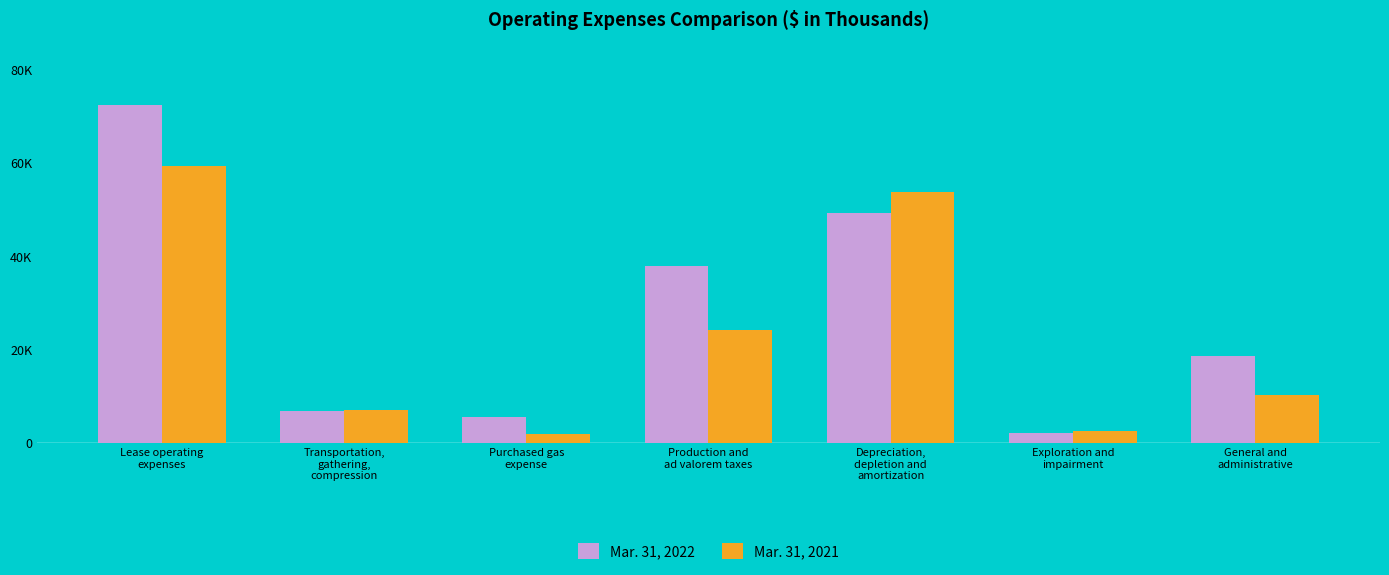

What value does the Mar. 31, 2022 series have at Exploration and
impairment, to the nearest 100?

2200